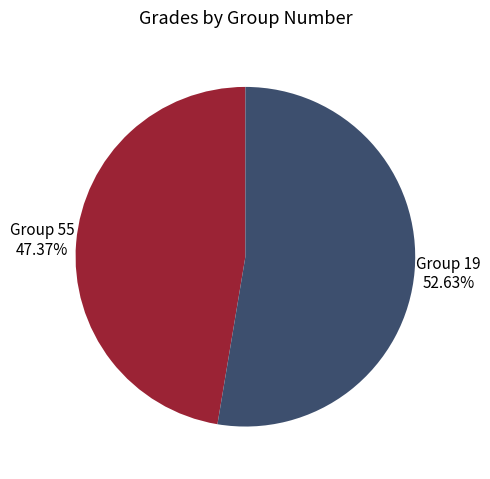

How many segments does this pie chart have?

2